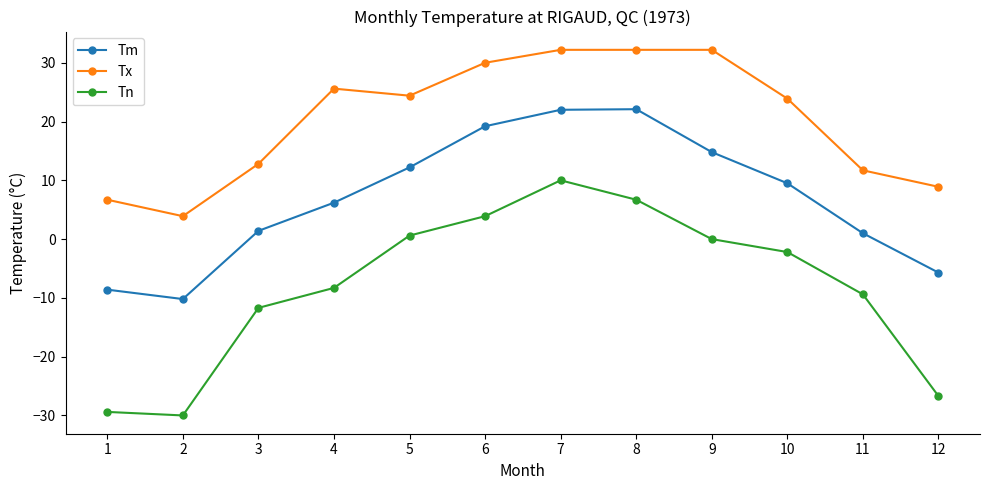

What is the value of the Tm point at the 2nd from the left?

-10.2